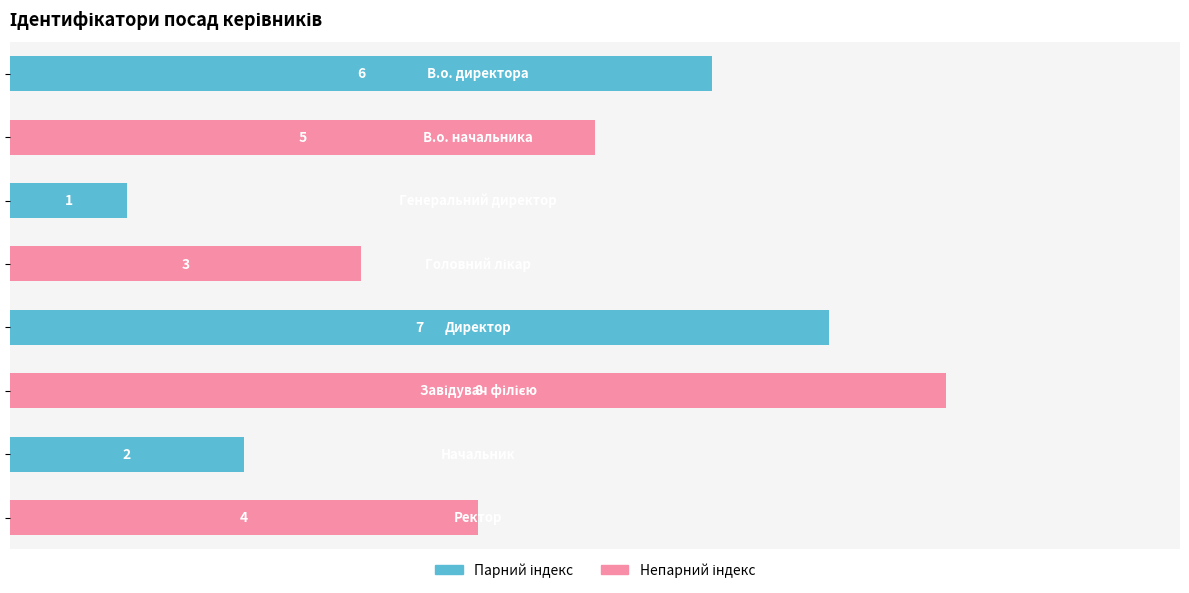

What is the sum of all values?

36